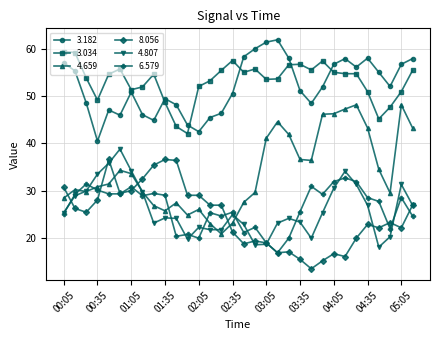

At how many categories does at least one series exceed 20?

32